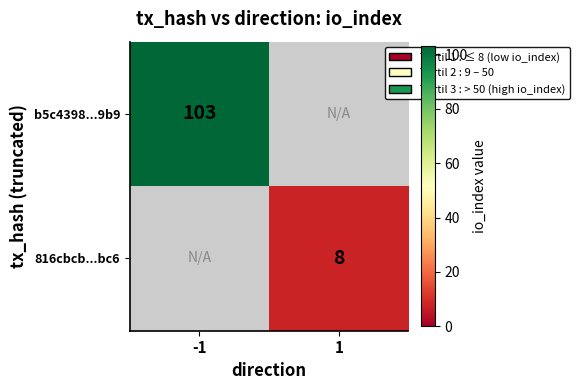

True or false: 816cbcb...bc6 has a value of 4 at 1.

False